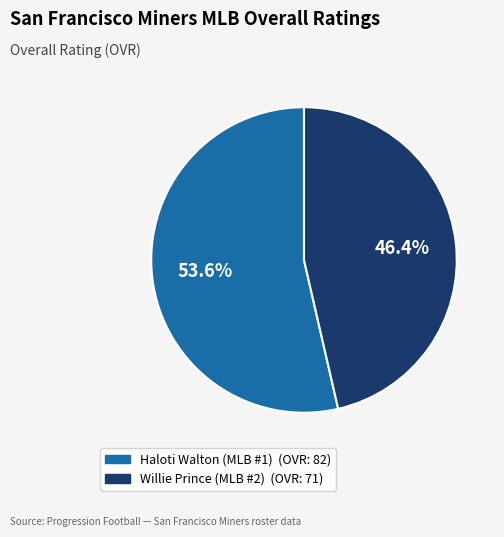

Which has a higher value, Willie Prince (MLB #2) or Haloti Walton (MLB #1)?

Haloti Walton (MLB #1)